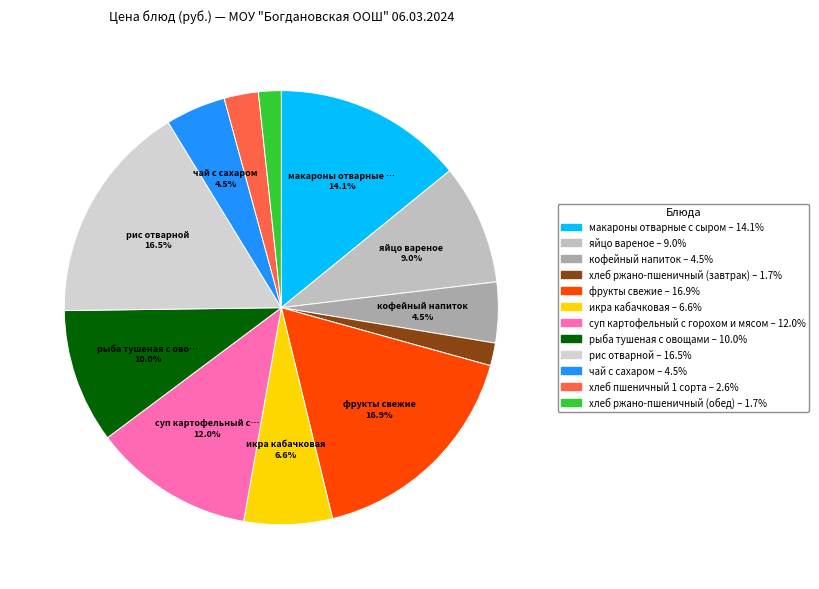

Is there any slice that represents more than half of the pie?

No